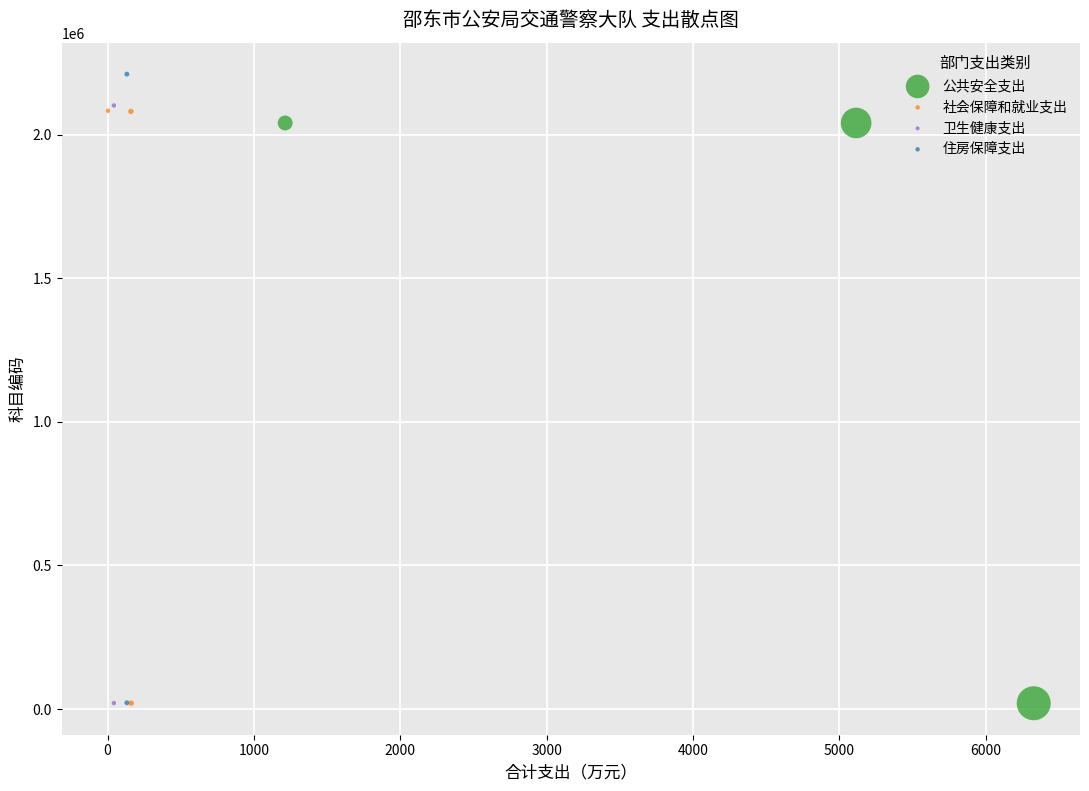

What are all the series names shown in the legend?

公共安全支出, 社会保障和就业支出, 卫生健康支出, 住房保障支出